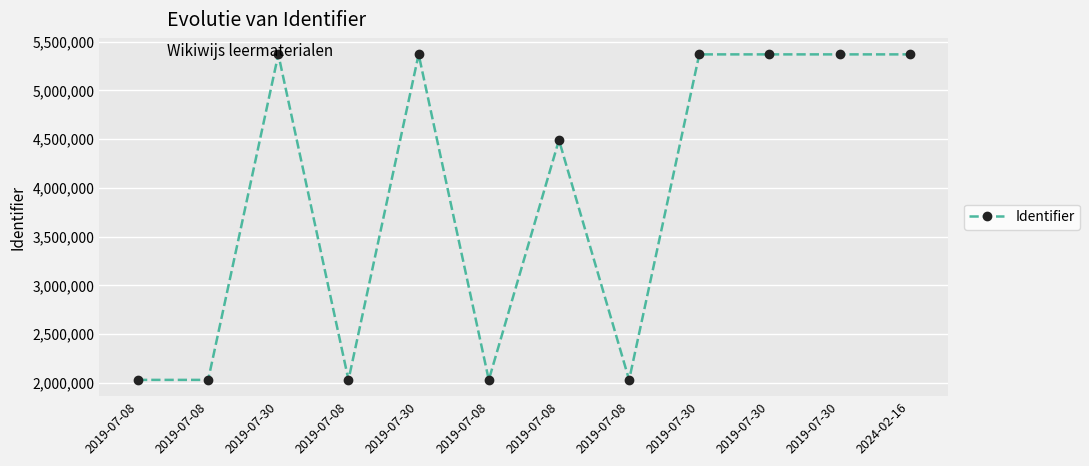

Rank the categories by value from lowest to highest.

2019-07-08, 2019-07-08, 2019-07-08, 2019-07-08, 2019-07-08, 2019-07-08, 2019-07-30, 2019-07-30, 2019-07-30, 2019-07-30, 2019-07-30, 2024-02-16